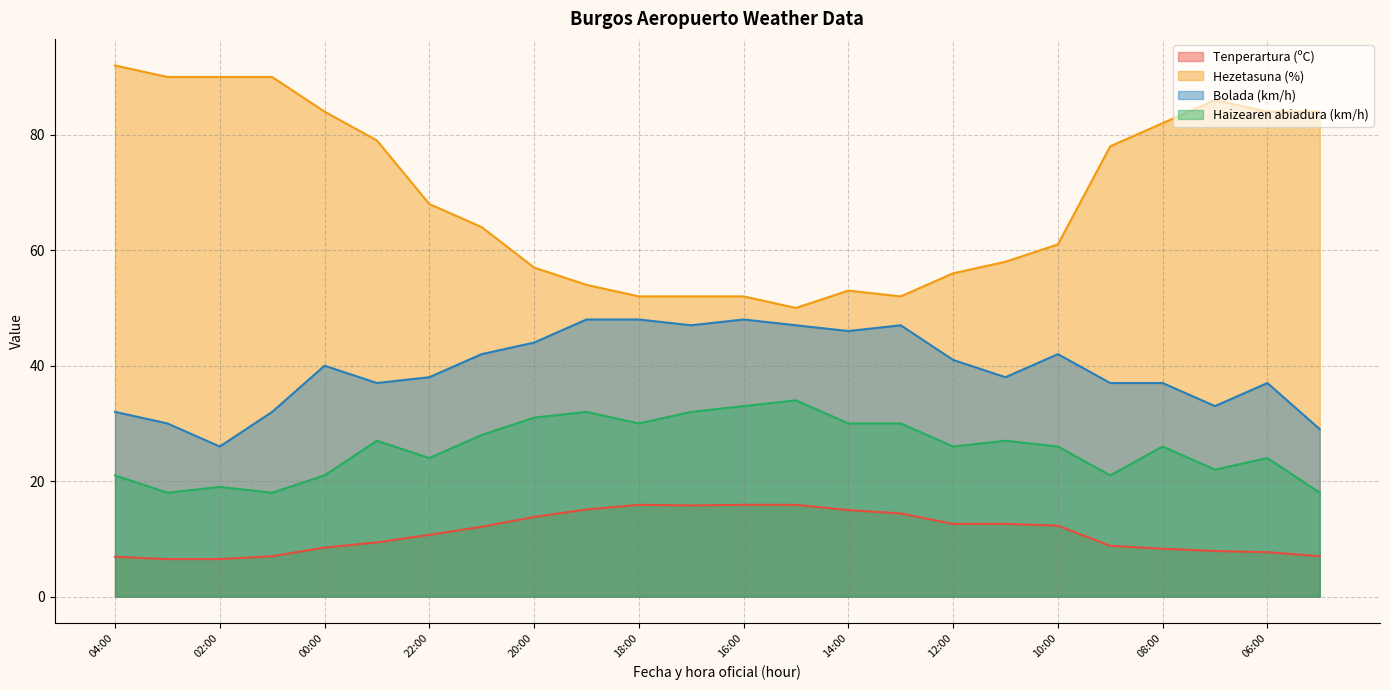

What is the highest value of the Bolada (km/h) series?

48.0